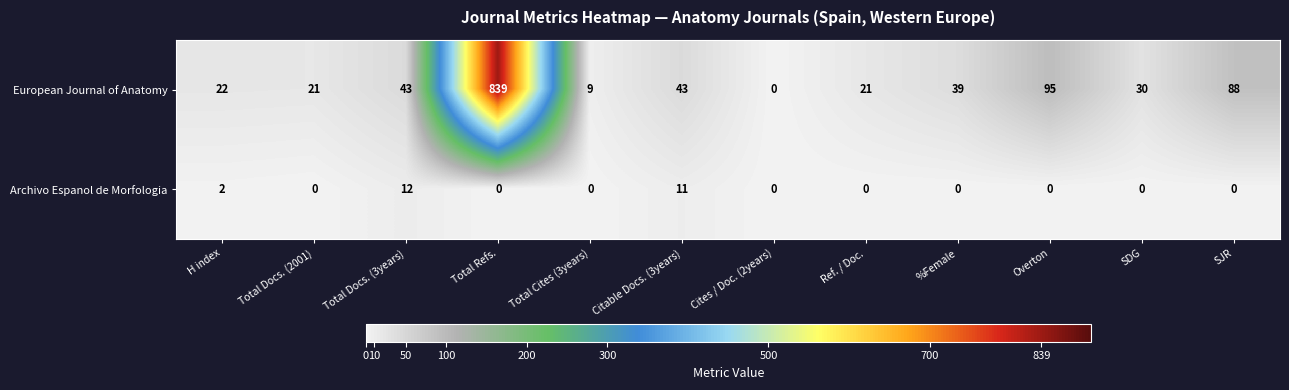

What is the spread (max minus min) of values at SDG?

30